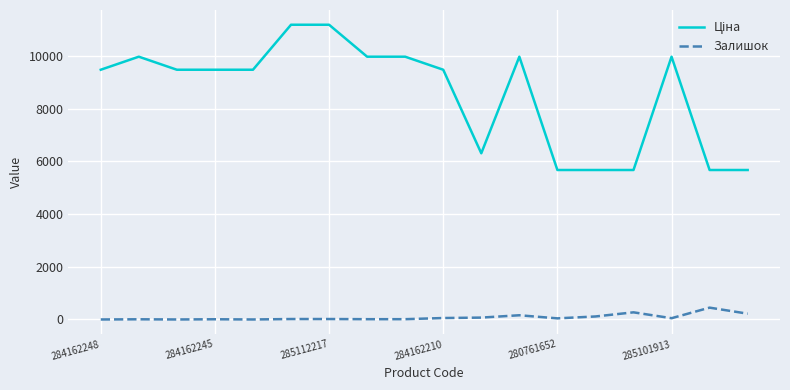

What is the maximum value shown in the chart?

11188.2